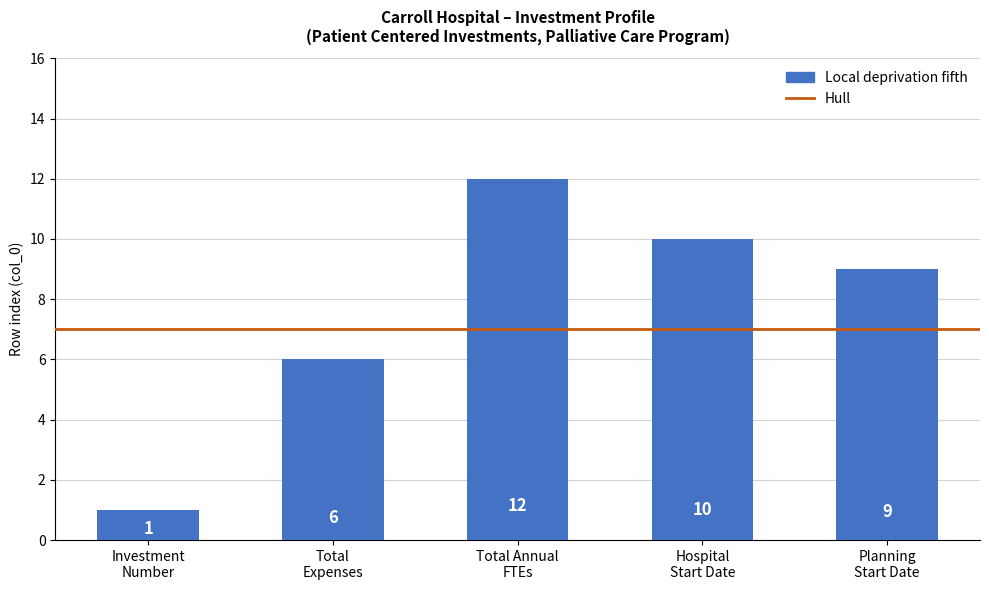

Does the chart contain stacked bars?

No